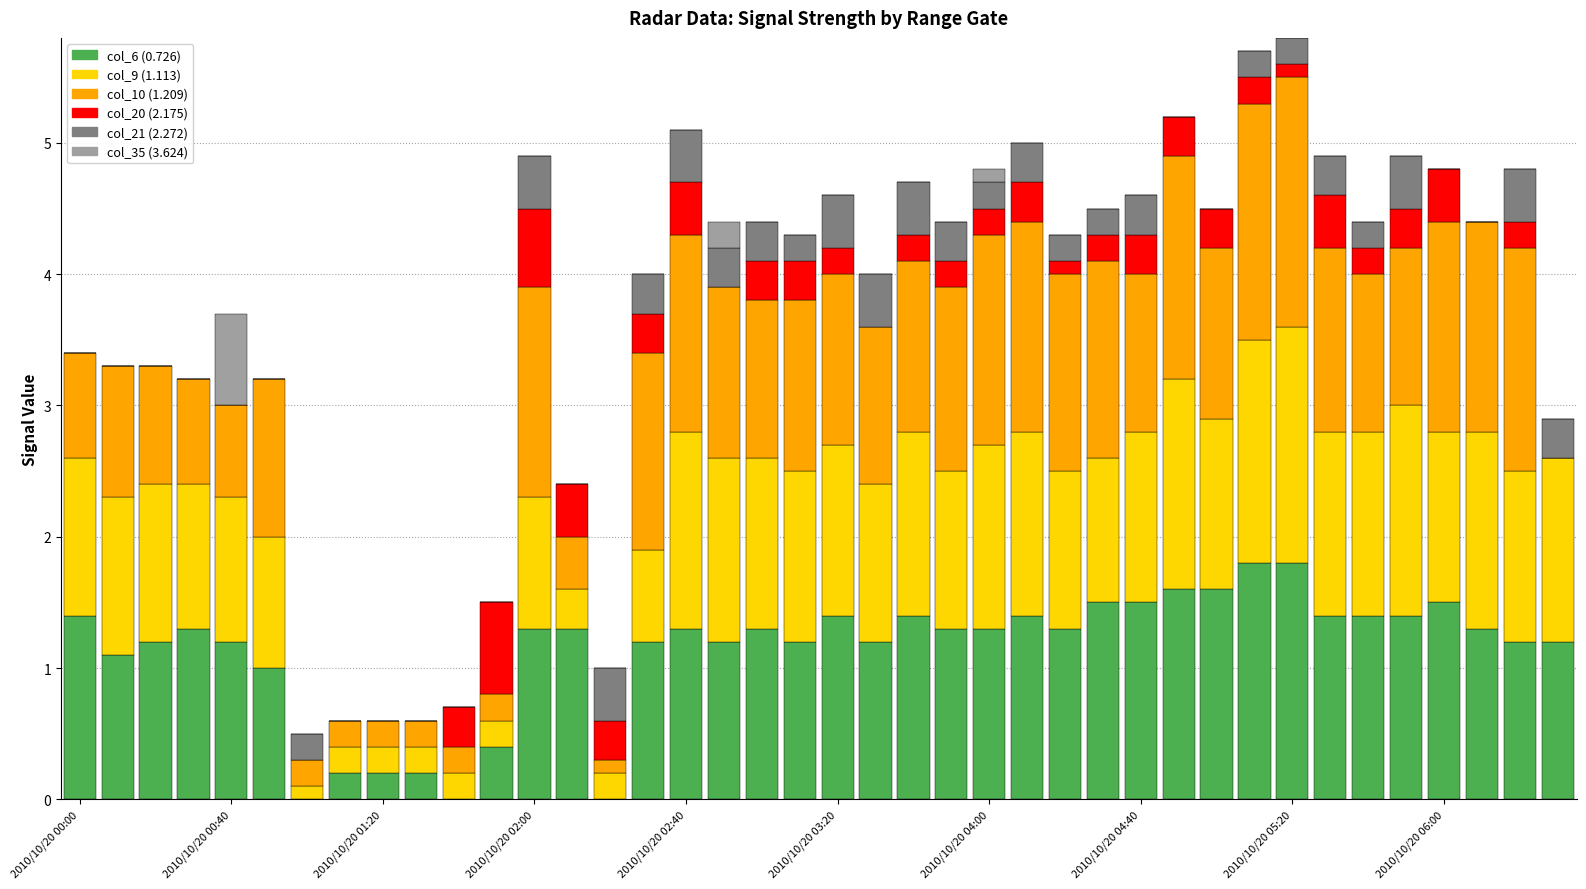

Which series has the widest spread of values?

col_10 (1.209)